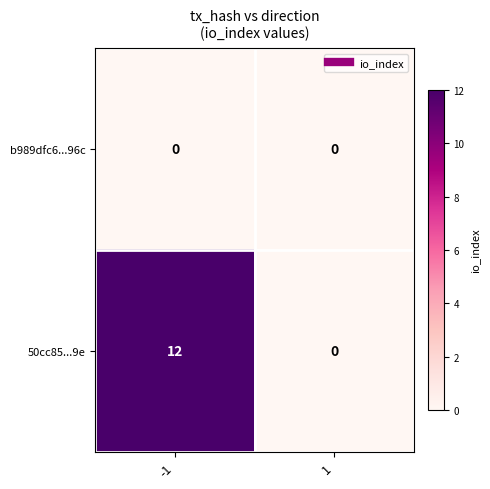

True or false: b989dfc6...96c has a value of 0 at 1.

True